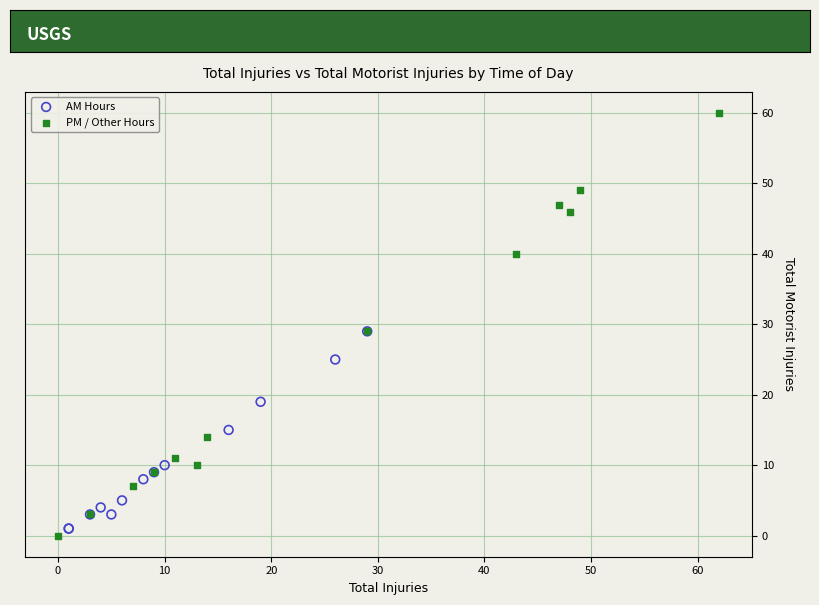

Which series reaches the minimum Y coordinate?

PM / Other Hours